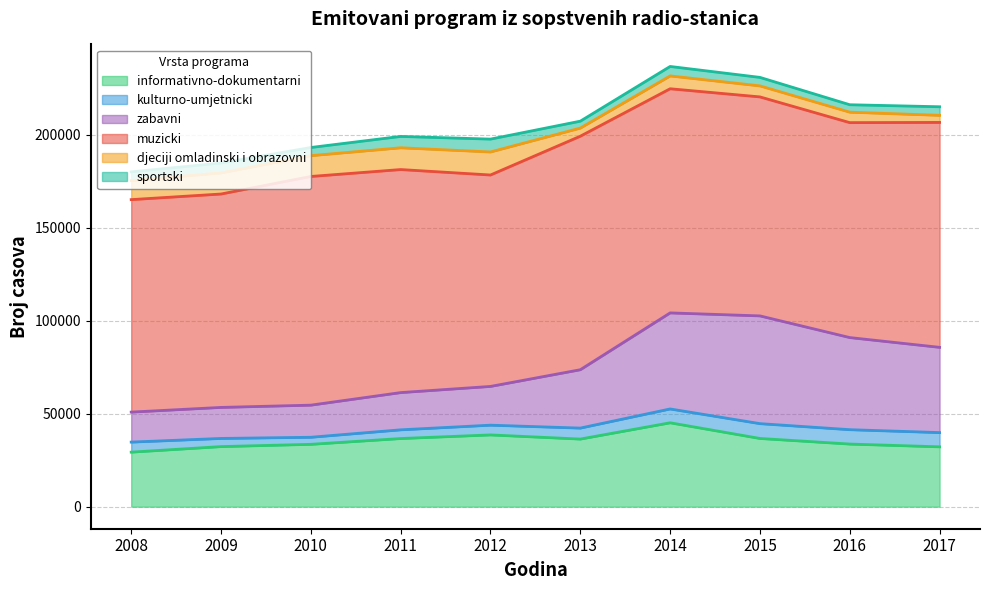

How many data points in djeciji omladinski i obrazovni are less than 10233?

5